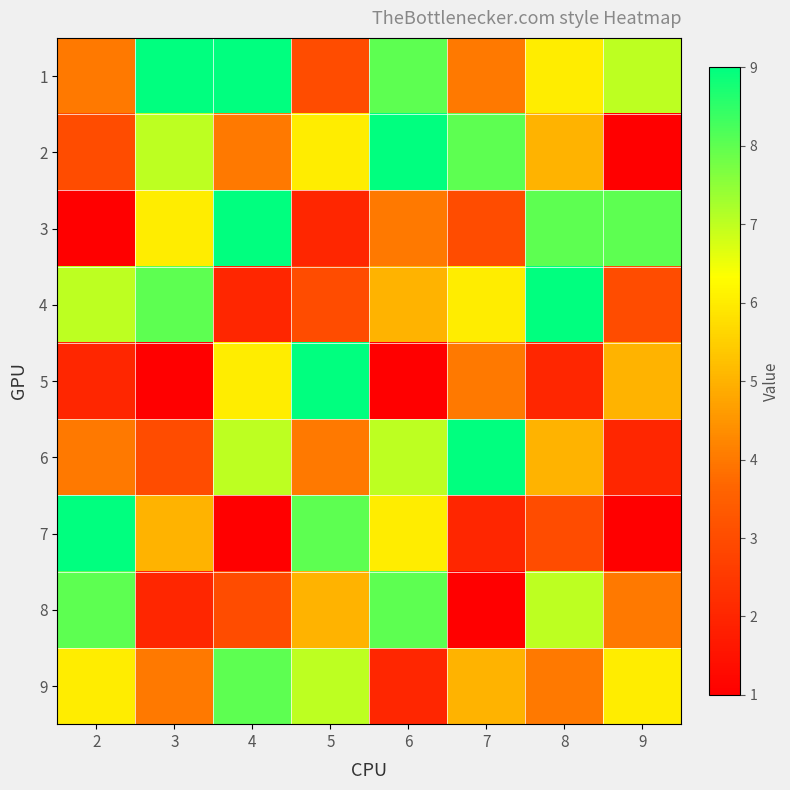

At which category is the sum across all series the highest?

6